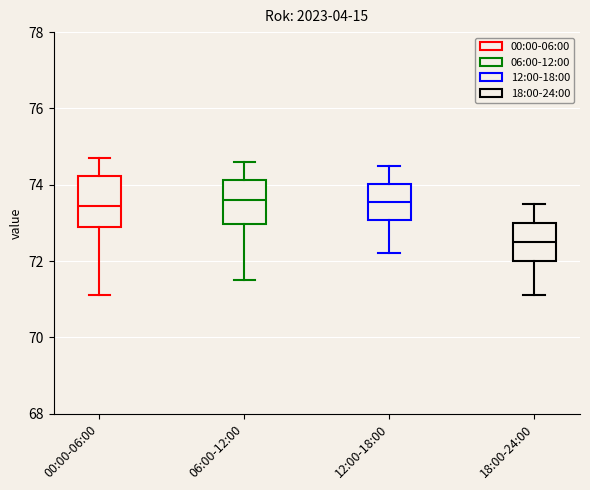

Which box's median line is the lowest?

18:00-24:00